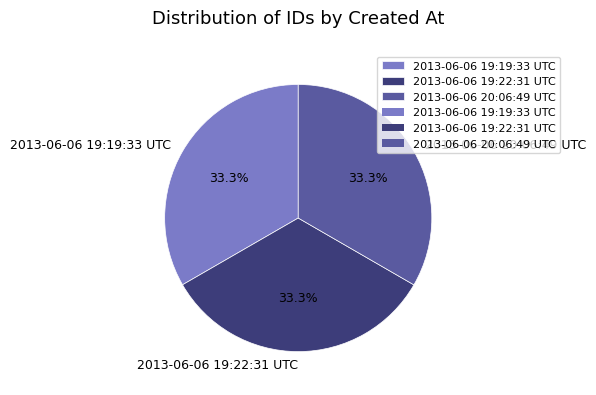

Does 2013-06-06 19:19:33 UTC account for over 50% of the chart?

No